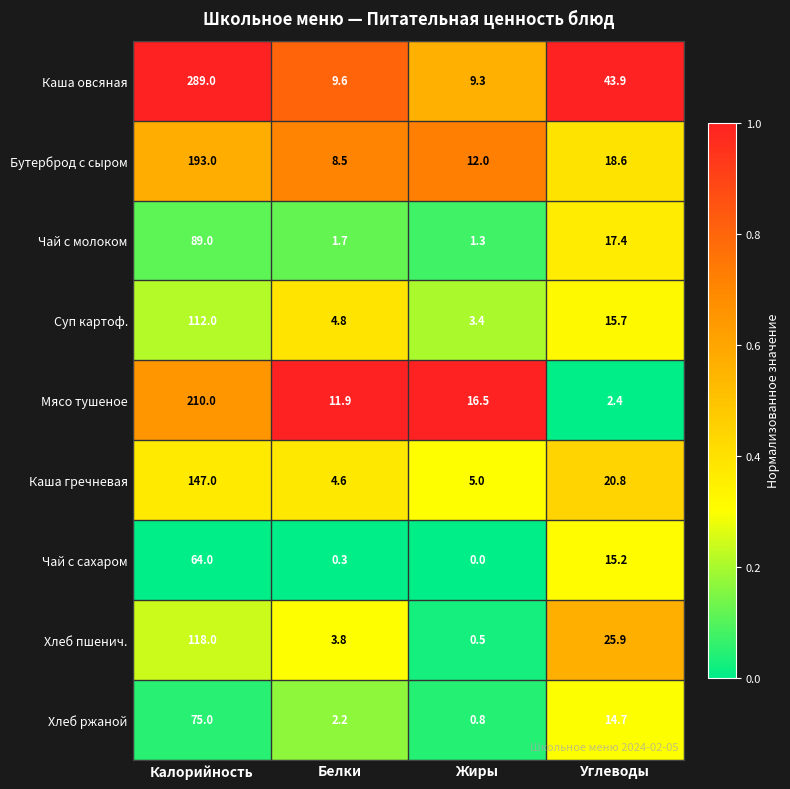

True or false: Бутерброд с сыром has a value of 12.2 at Белки.

False